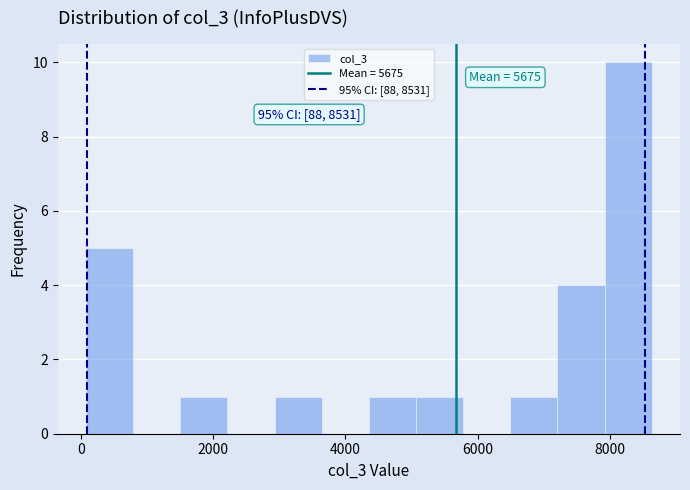

Read against the x-axis, roughly where is the centre of the tallest bar?

8200